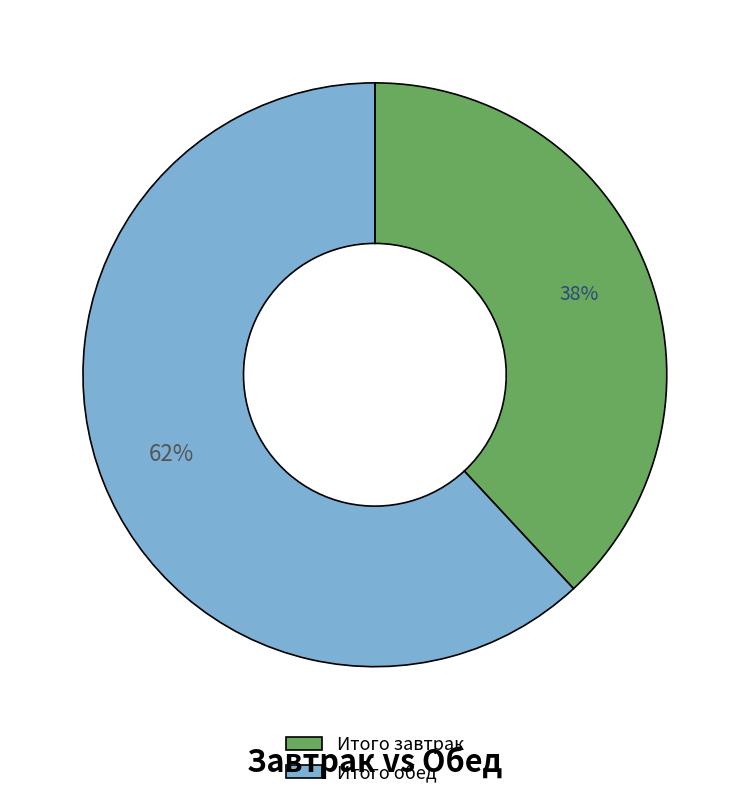

To the nearest percent, what portion does Итого обед represent?

62%